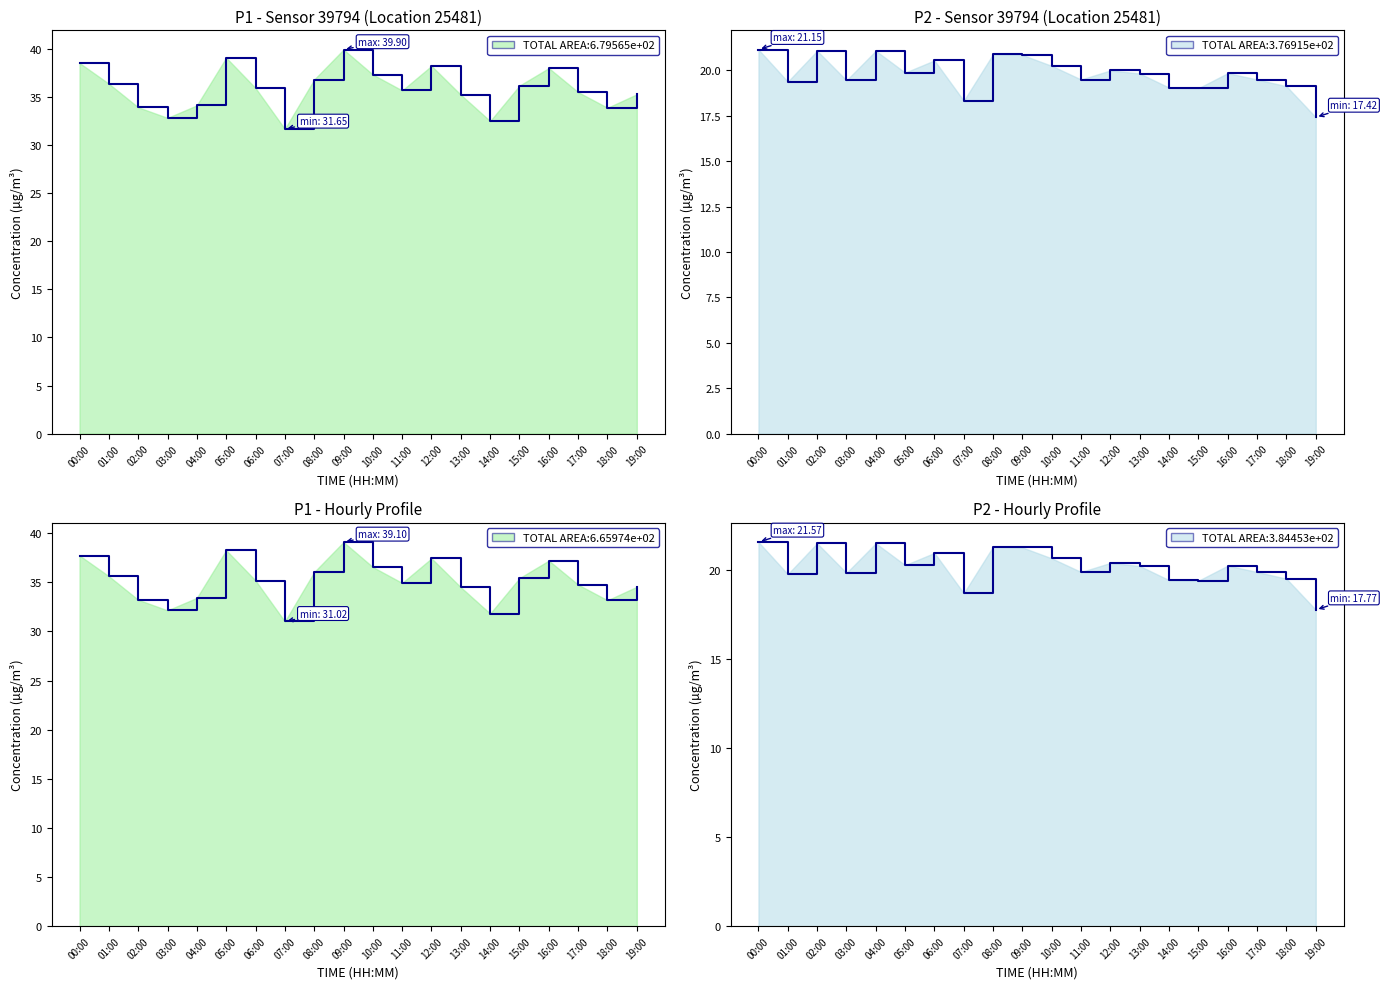

What value does the P1 series have at 06:00?

35.2